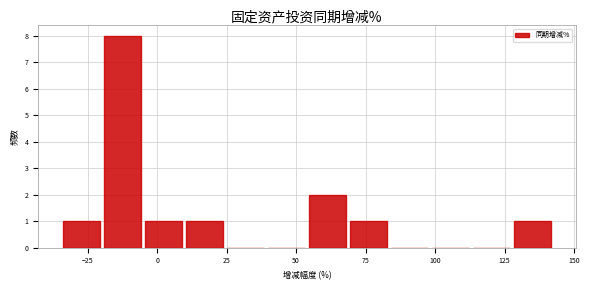

Around what value on the x-axis is the tallest bar? Give the approximate position of its centre, as read against the axis.

-15